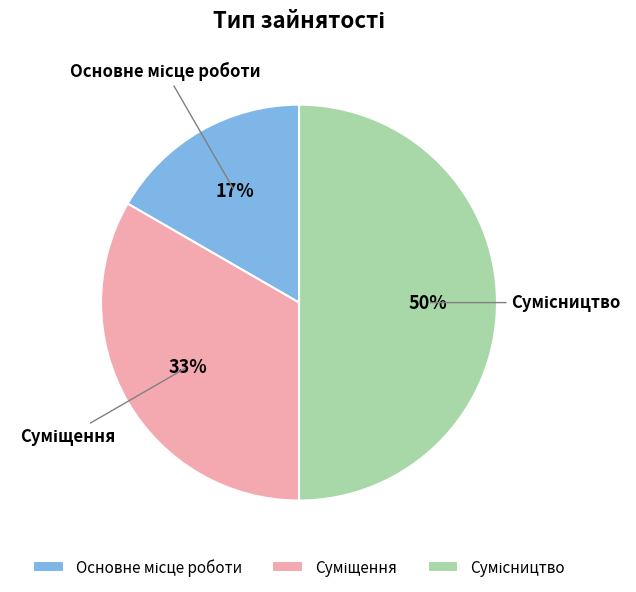

To the nearest percent, what is the average slice percentage?

33%